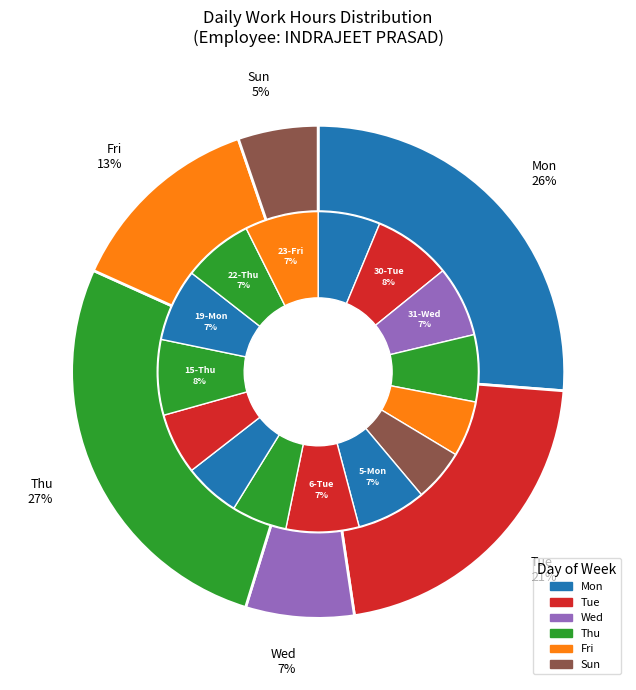

What percentage is the 15-Thu slice, to the nearest percent?

8%